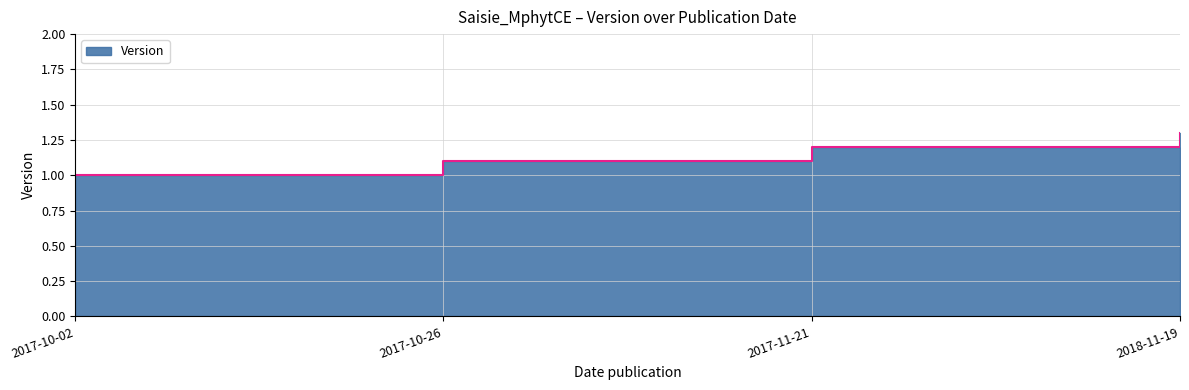

Which category has the highest value across all series?

2018-11-19